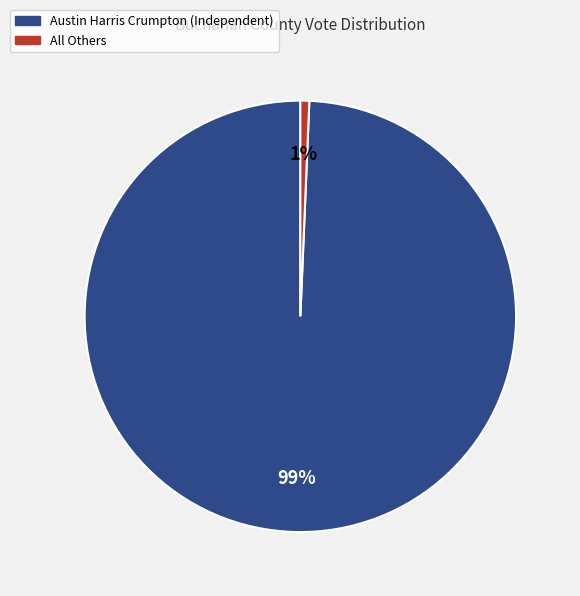

True or false: All Others accounts for 8% of the total.

False